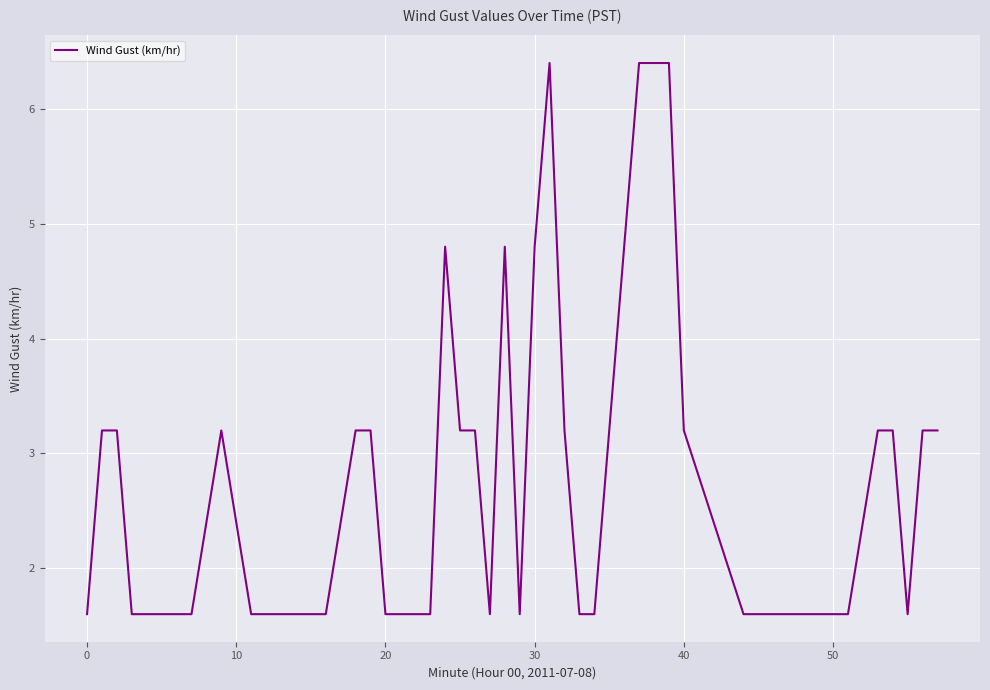

What is the difference between the maximum and minimum values?

4.8